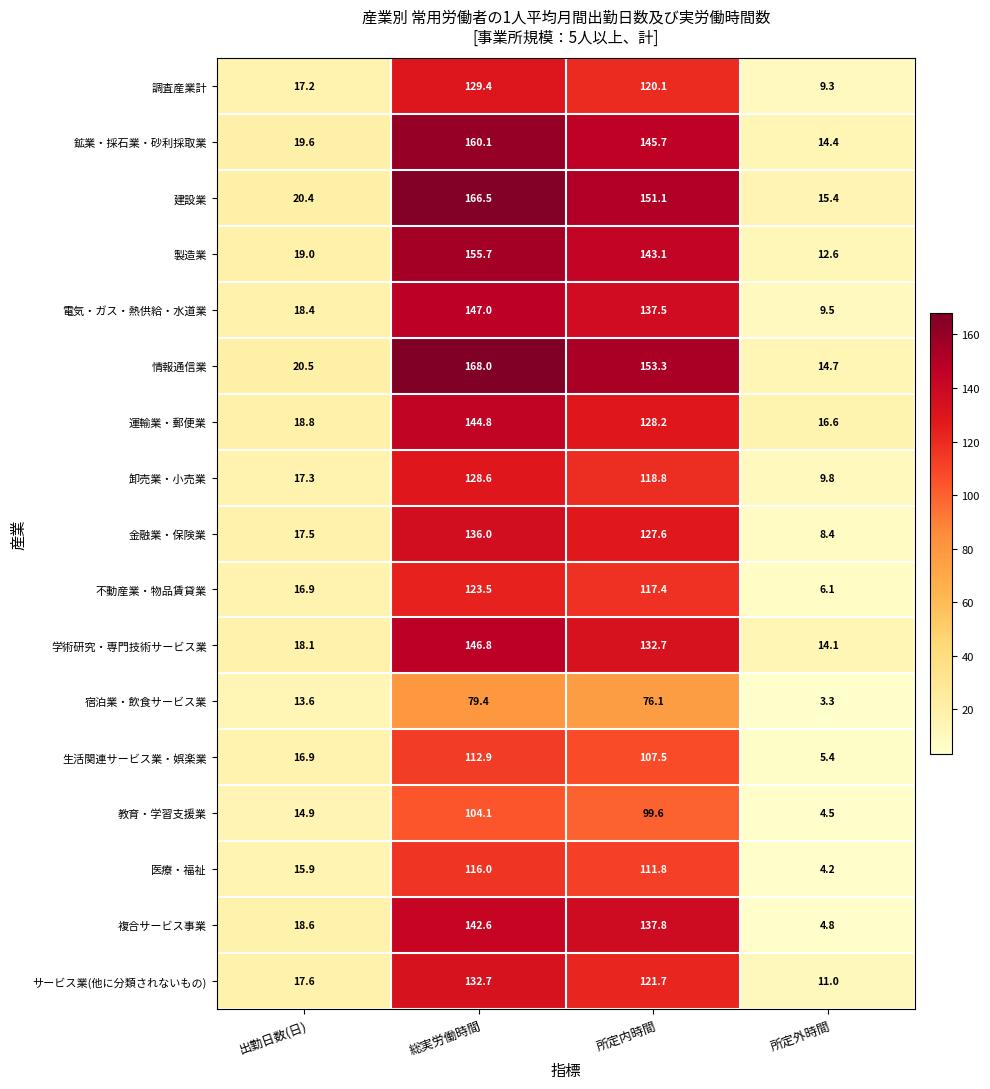

At which label does サービス業(他に分類されないもの) reach its peak?

総実労働時間